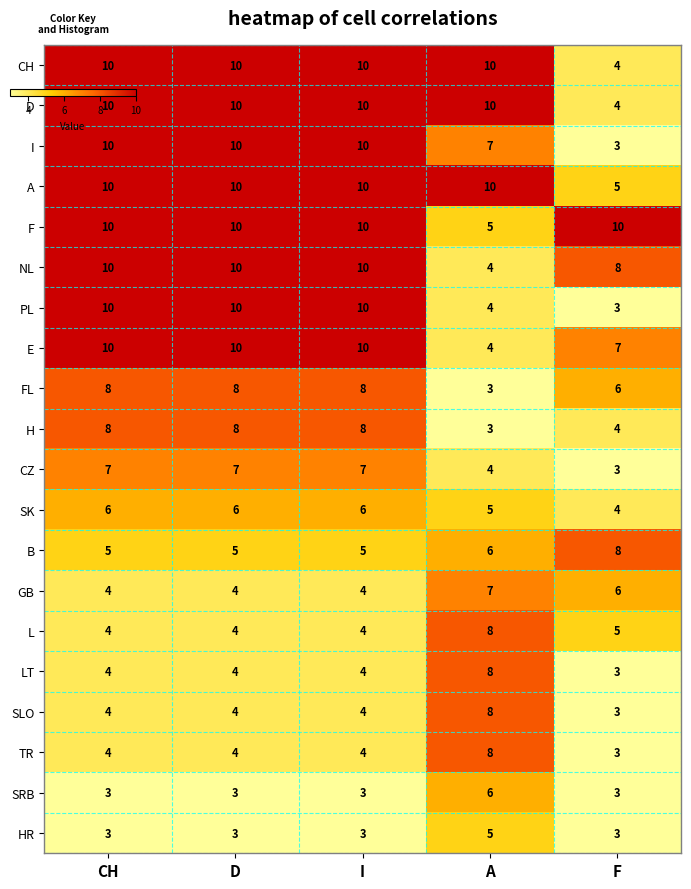

At which label is SK closest to 5?

A